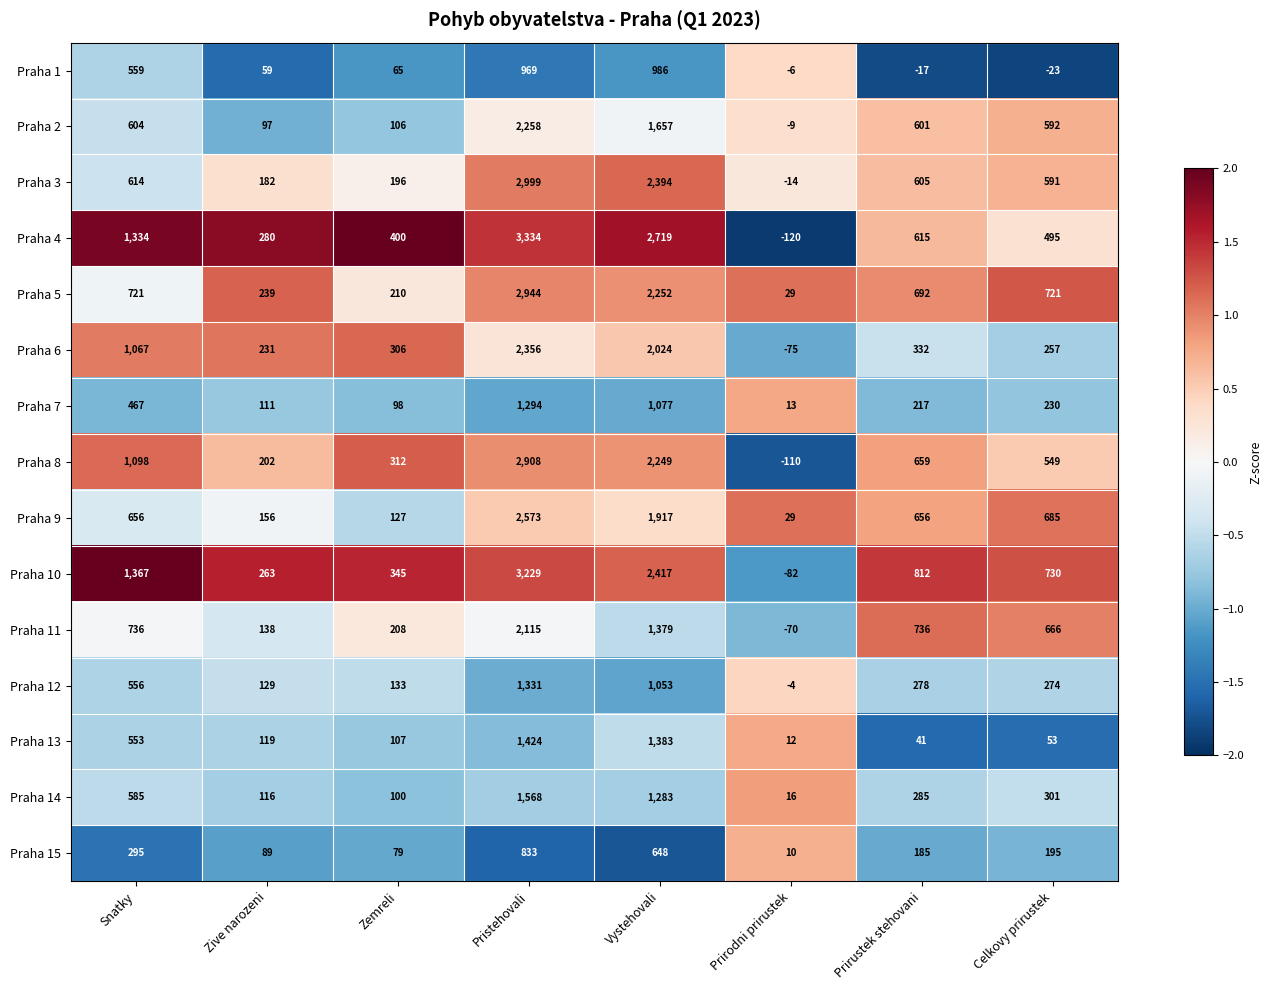

How many categories are shown in the chart?

8